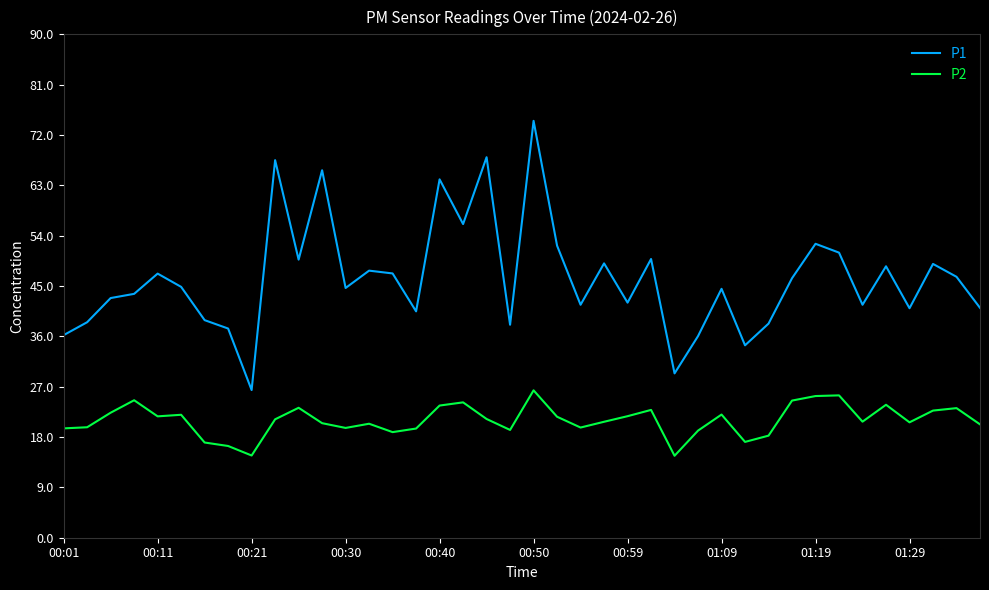

What is the smallest value displayed?

14.7